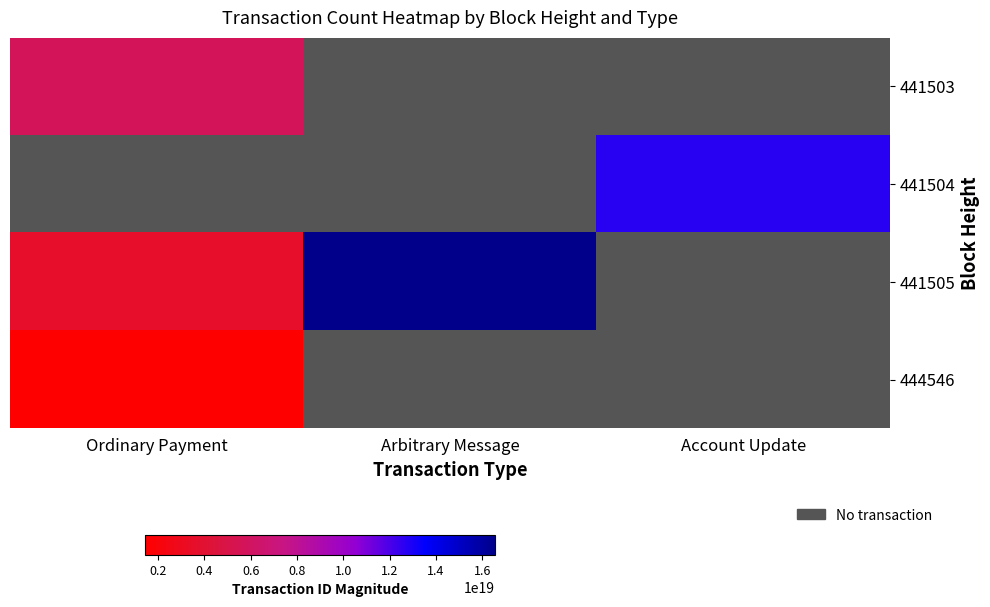

What is the smallest value displayed?

1431315594585146880.0